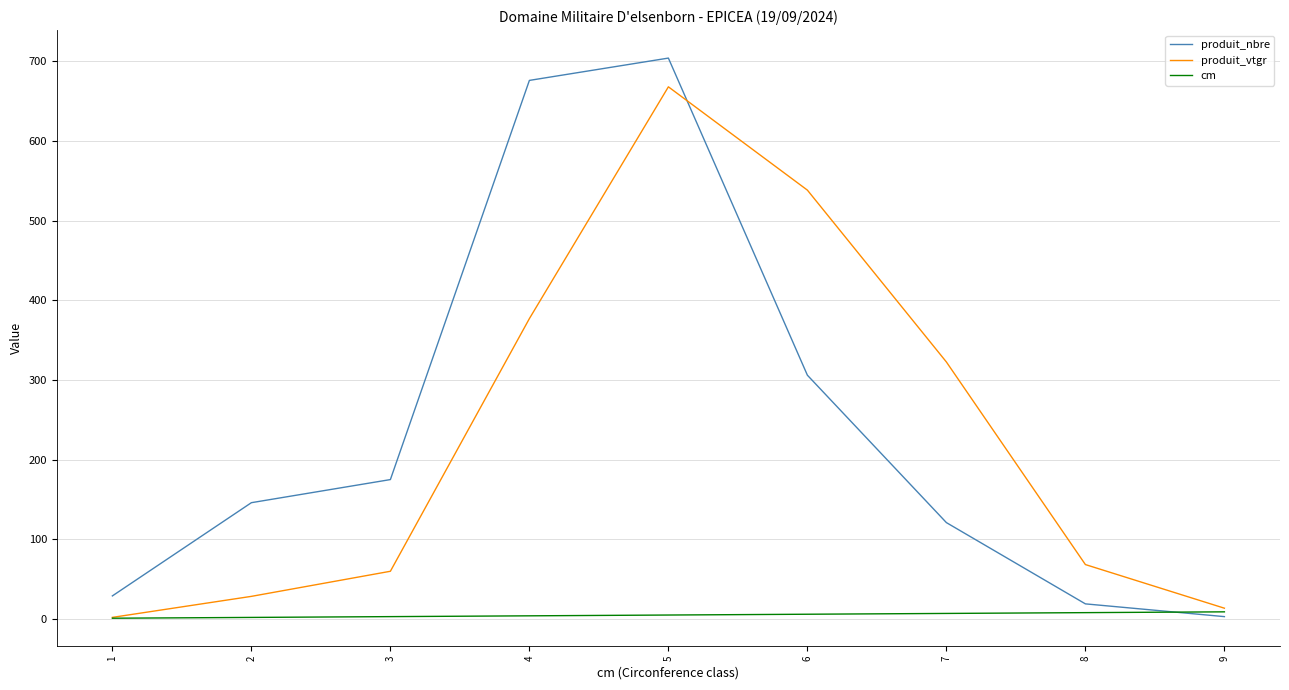

What is the highest value of the produit_nbre series?

704.0